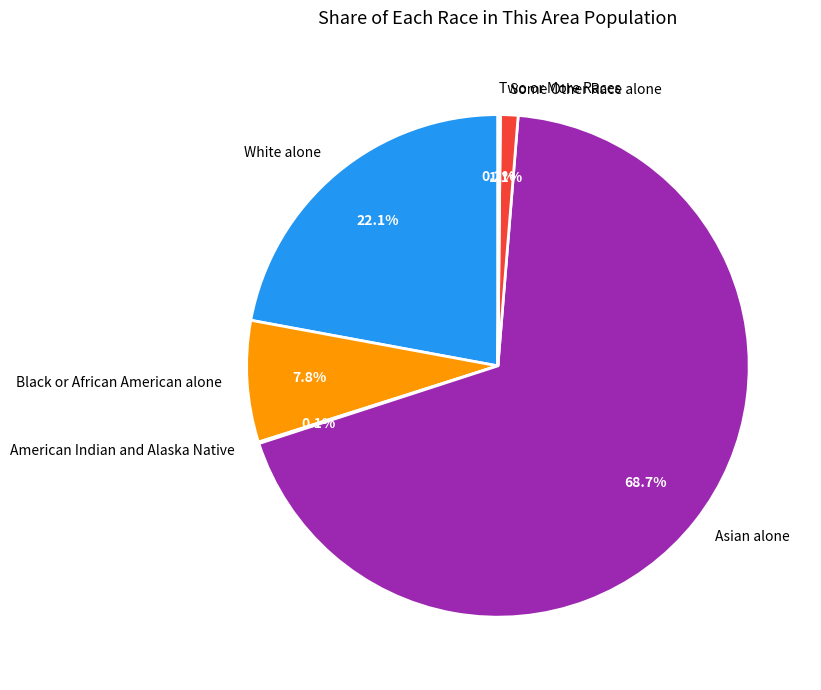

What is the largest slice in the pie chart?

Asian alone